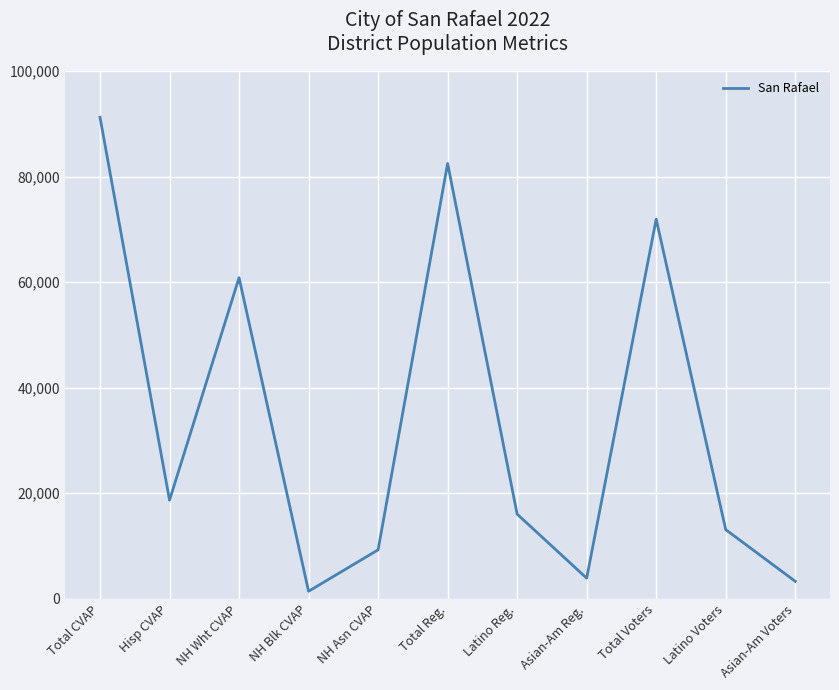

The value at NH Wht CVAP is 60845. True or false?

True